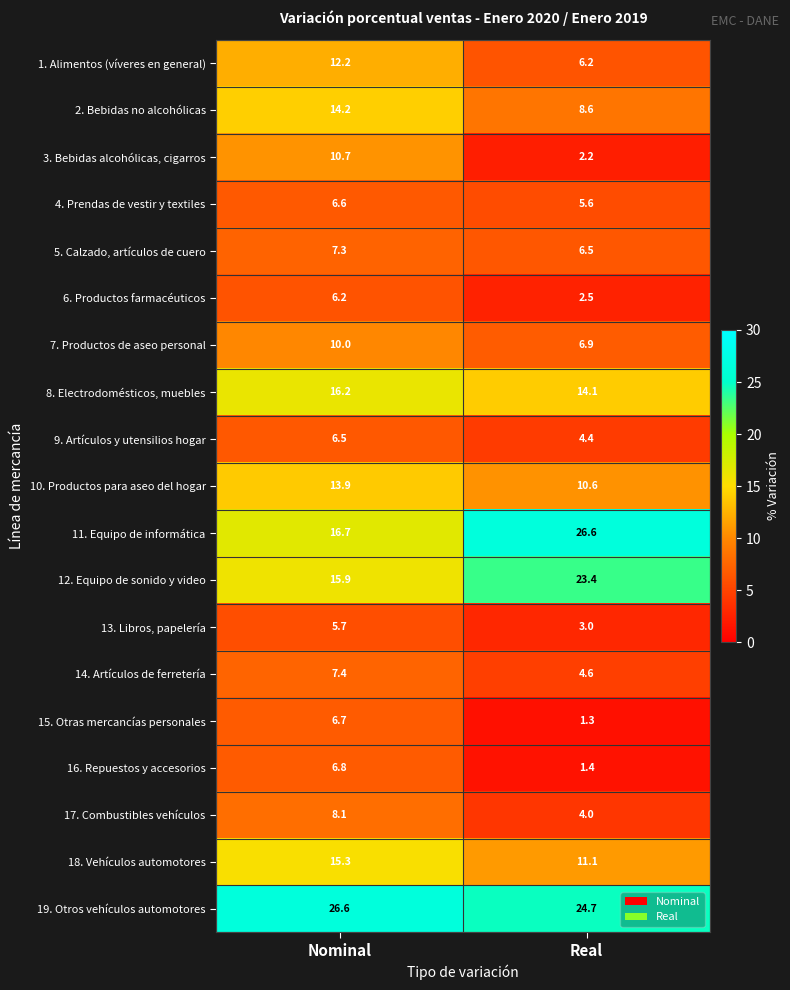

The 14. Artículos de ferretería series shows 7.4 at Nominal. True or false?

True